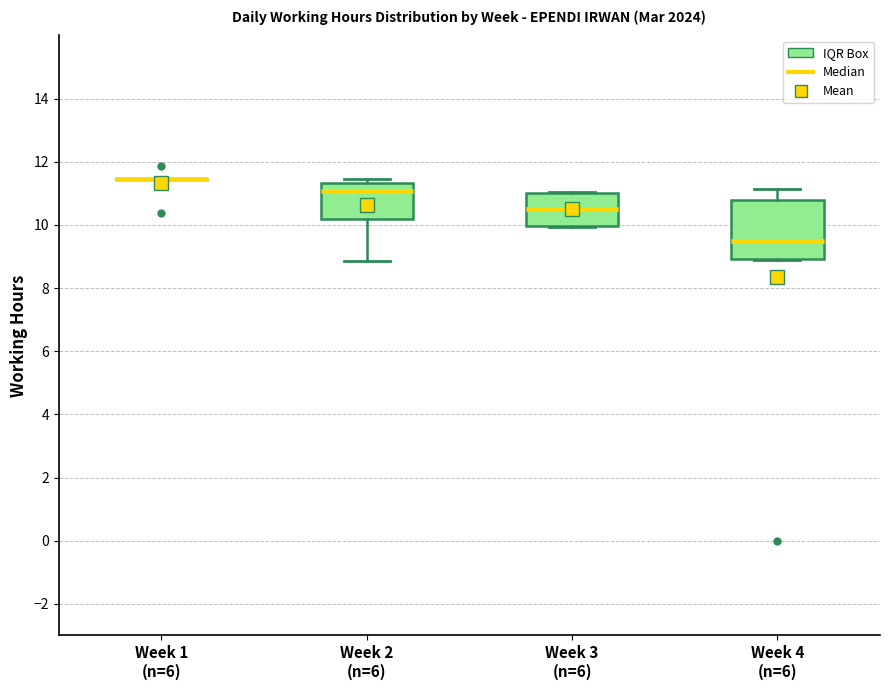

Reading left to right, read every box against the y-axis: the position of its median line, the range the box covers, and the ends of its whiskers. The values are not printed on the chart, so give them approximately, as read against the axis.

Week 1 (n=6): box collapsed to a line at 11.4, whiskers 11.4 to 11.4
Week 2 (n=6): median 11.0, box 10.2 to 11.4, whiskers 8.8 to 11.4 (just above the box's upper edge)
Week 3 (n=6): median 10.6, box 10.0 to 11.0, whiskers 10.0 to 11.0
Week 4 (n=6): median 9.4, box 9.0 to 10.8, whiskers 9.0 to 11.2